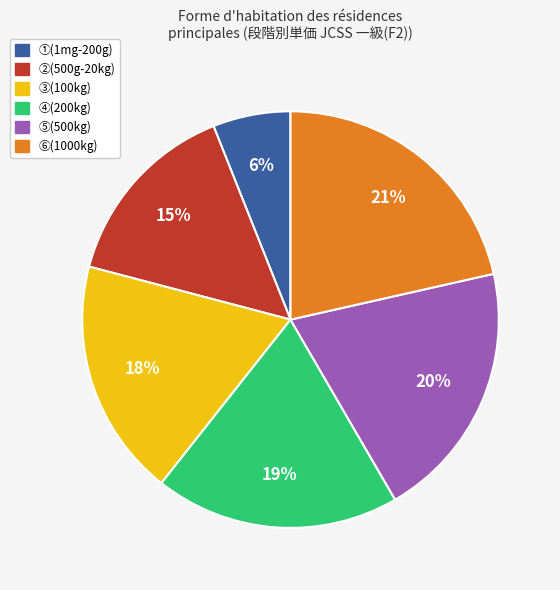

Which category has the smallest portion of the pie?

①(1mg-200g)